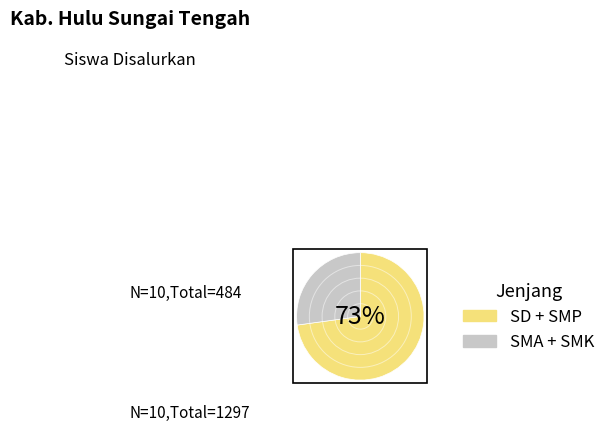

Do SMA + SMK and SD + SMP together represent more than half of the pie?

Yes